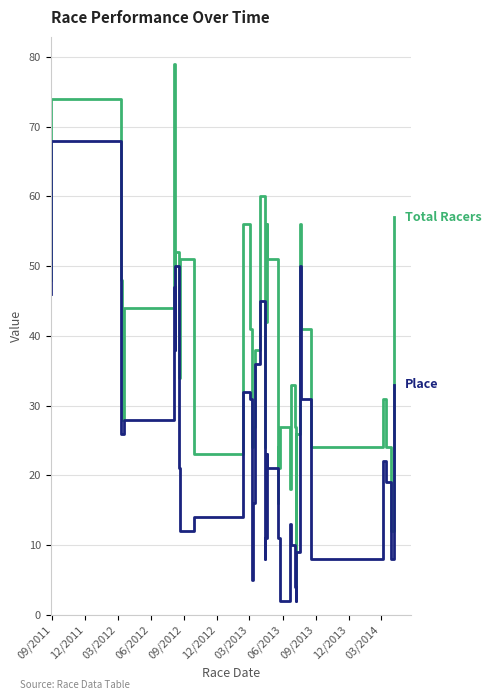

True or false: Place has more than 0 interior local peaks.

True